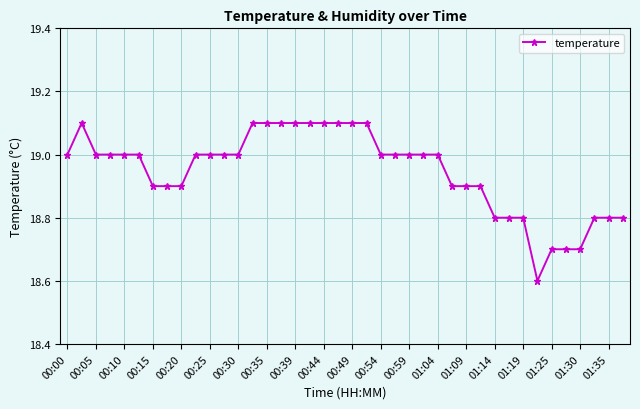

What is the value of the 12th point from the left?

19.0